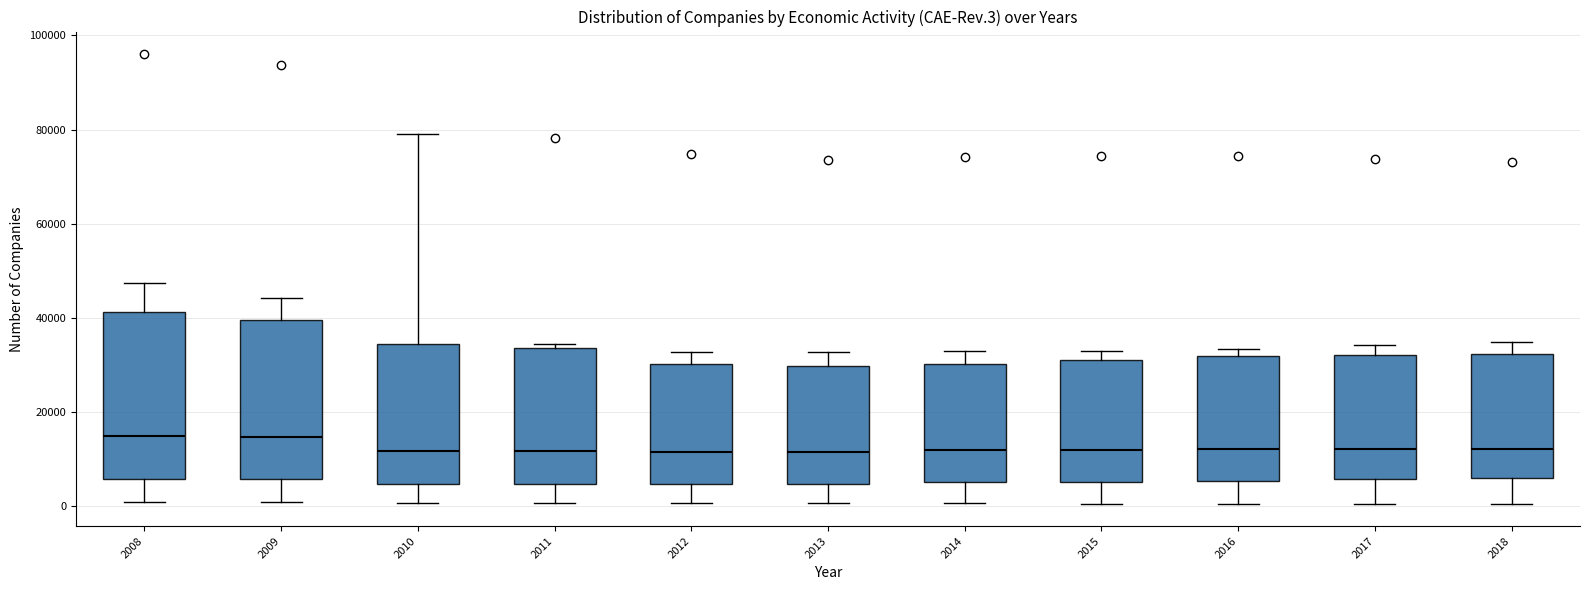

Reading left to right, transcribe this box plot: for each box, give where its median line is, the range the box spans, and where its two whiskers end, as read against the y-axis. The values are not printed on the chart, so give them approximately, as read against the axis.

2008: median 14000, box 6000 to 42000, whiskers 0 to 48000
2009: median 14000, box 6000 to 40000, whiskers 0 to 44000
2010: median 12000, box 4000 to 34000, whiskers 0 to 80000
2011: median 12000, box 4000 to 34000, whiskers 0 to 34000 (just above the box's upper edge)
2012: median 12000, box 4000 to 30000, whiskers 0 to 32000
2013: median 12000, box 4000 to 30000, whiskers 0 to 32000
2014: median 12000, box 6000 to 30000, whiskers 0 to 32000
2015: median 12000, box 6000 to 32000, whiskers 0 to 32000 (just above the box's upper edge)
2016: median 12000, box 6000 to 32000, whiskers 0 to 34000
2017: median 12000, box 6000 to 32000, whiskers 0 to 34000
2018: median 12000, box 6000 to 32000, whiskers 0 to 34000